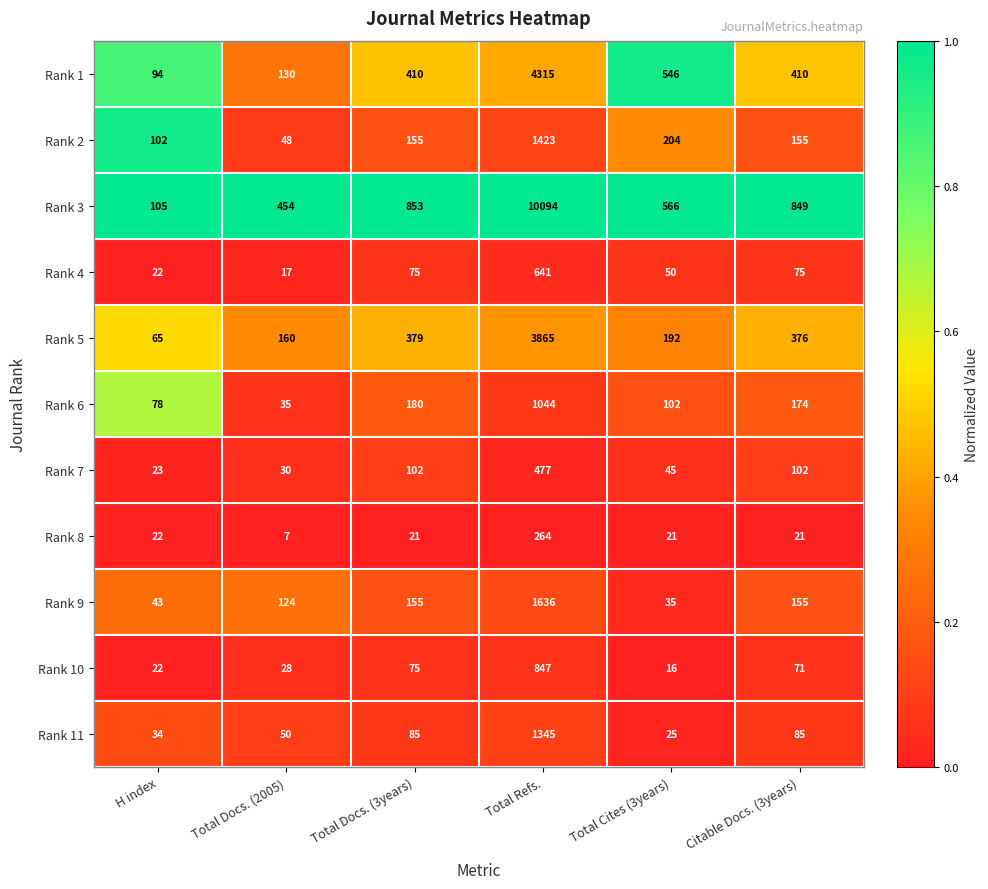

What is the average value of the Rank 3 series?

2154